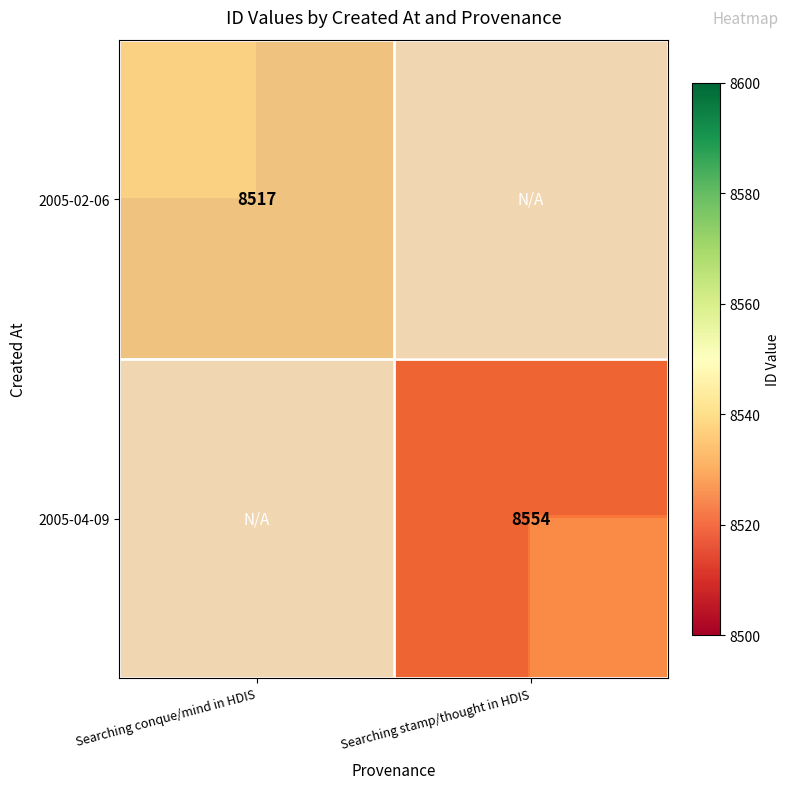

Which category has the highest value in the 2005-02-06 series?

Searching conque/mind in HDIS